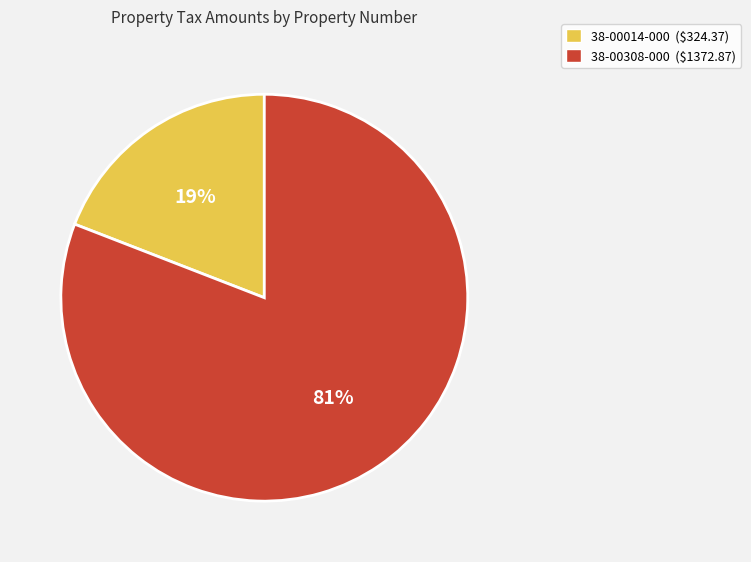

Which slice represents more than half of the pie?

38-00308-000